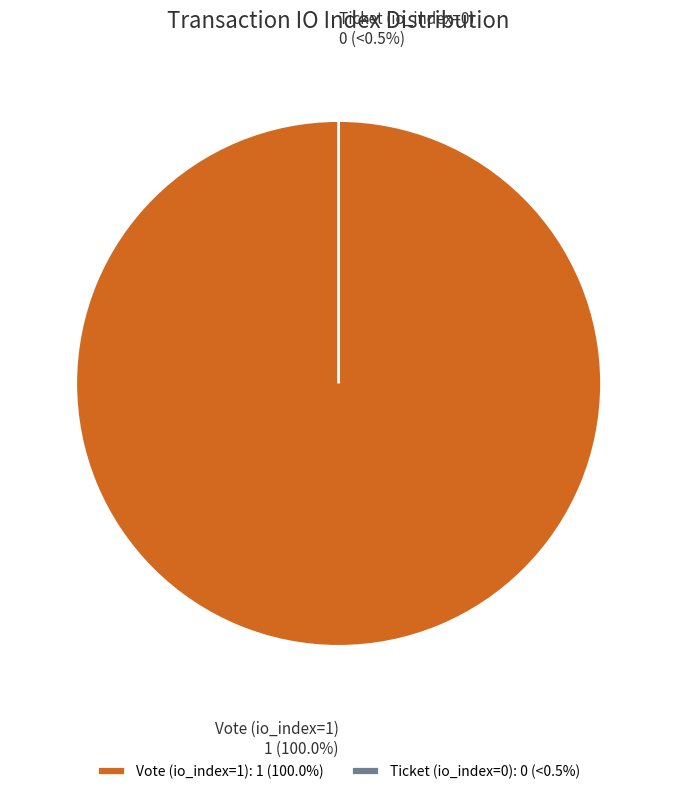

How many slices are in this pie chart?

2